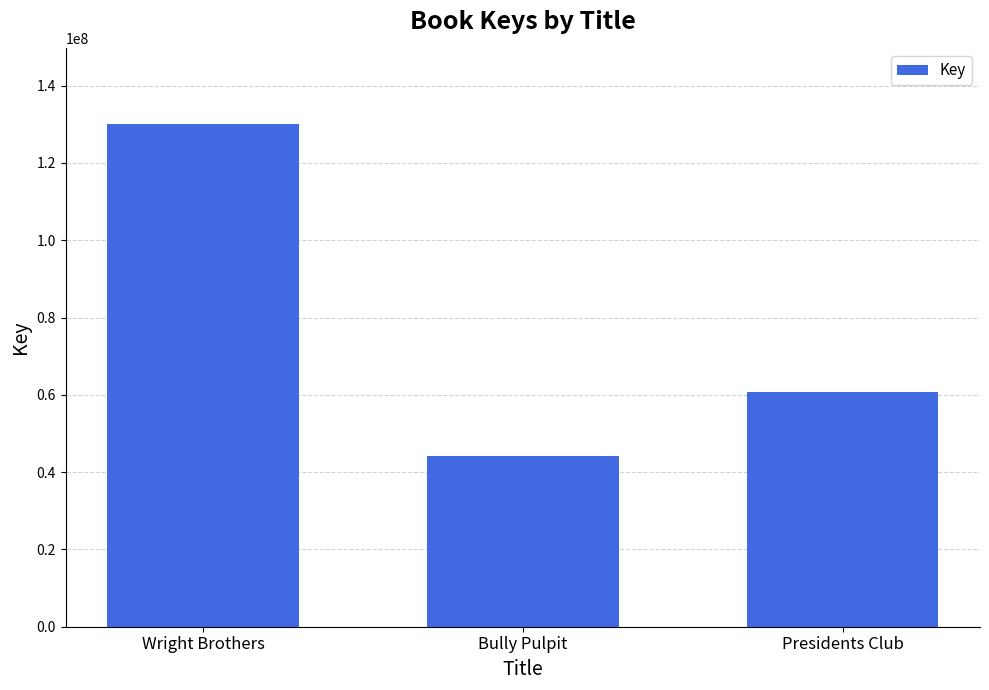

What is the minimum value shown in the chart?

44252274